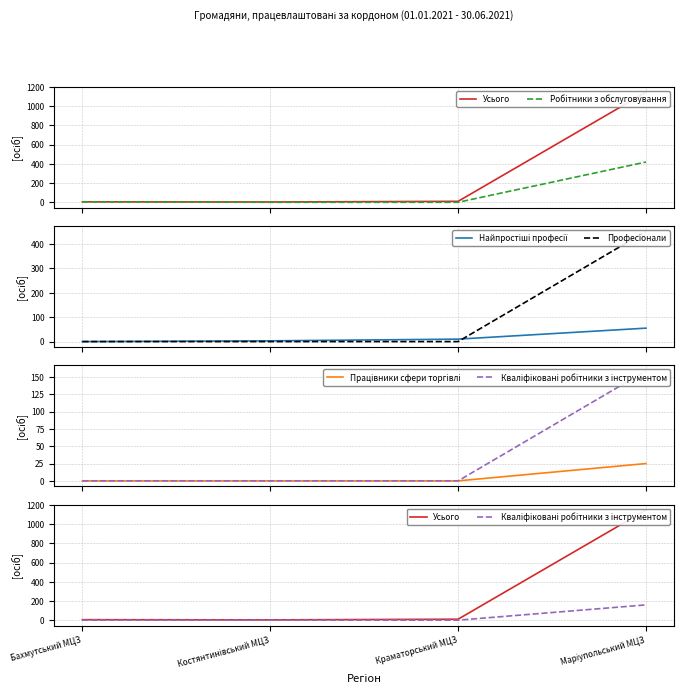

Reading left to right, transcribe all the data shown in this chart.

Усього: 5	3	10	1146
Робітники з обслуговування: 5	0	0	419
Найпростіші професії: 0	3	10	55
Професіонали: 0	0	0	451
Працівники сфери торгівлі: 0	0	0	25
Кваліфіковані робітники з інструментом: 0	0	0	159